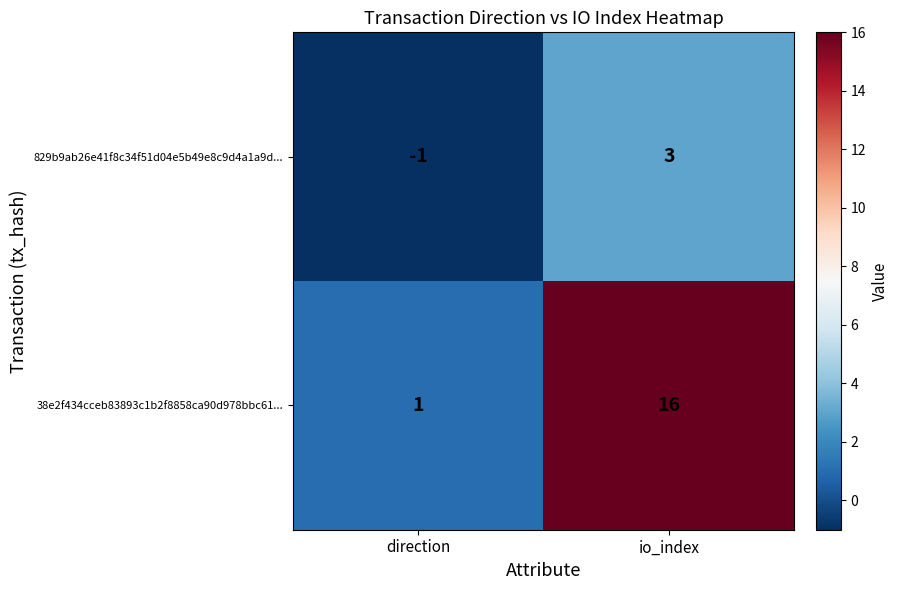

At which label is 829b9ab26e41f8c34f51d04e5b49e8c9d4a1a9d... closest to 1?

direction